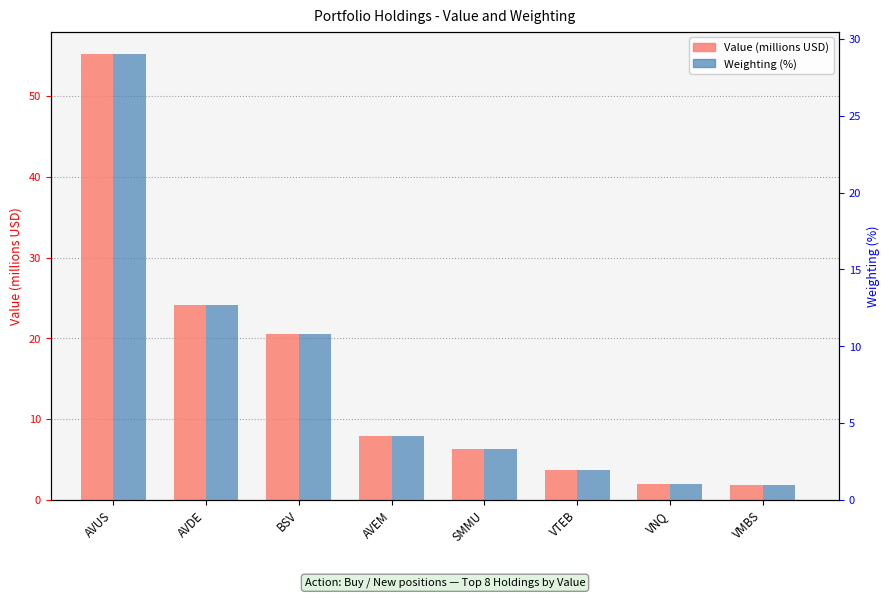

How many categories are shown in the chart?

8